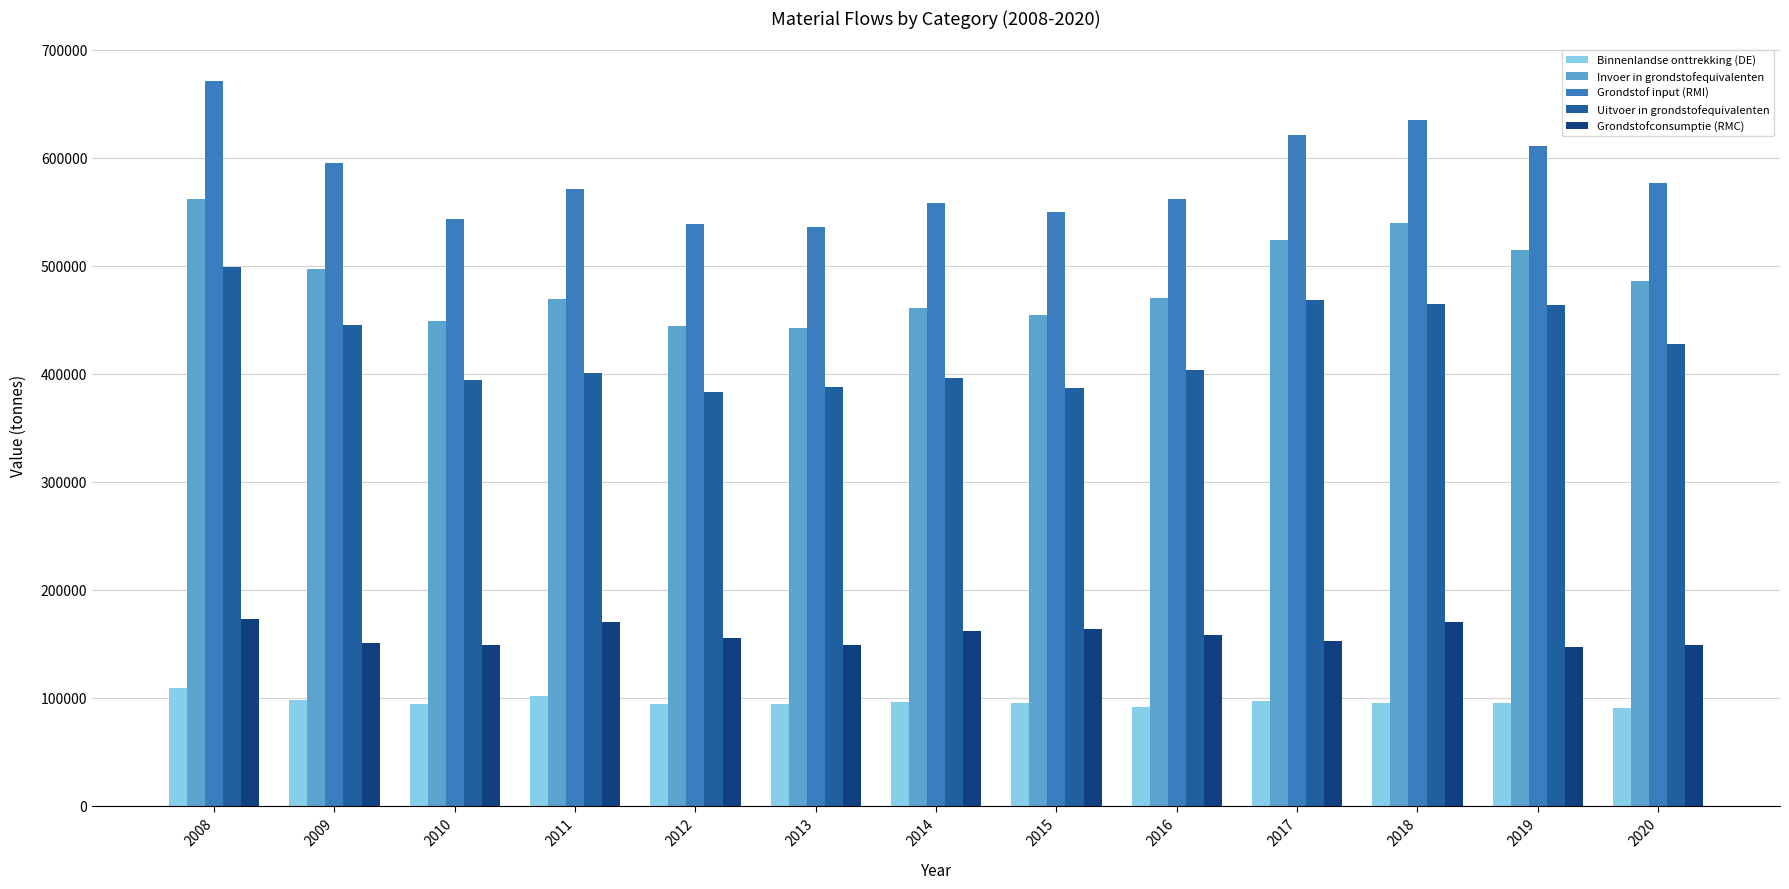

The Binnenlandse onttrekking (DE) series shows 98340.4 at 2009. True or false?

True